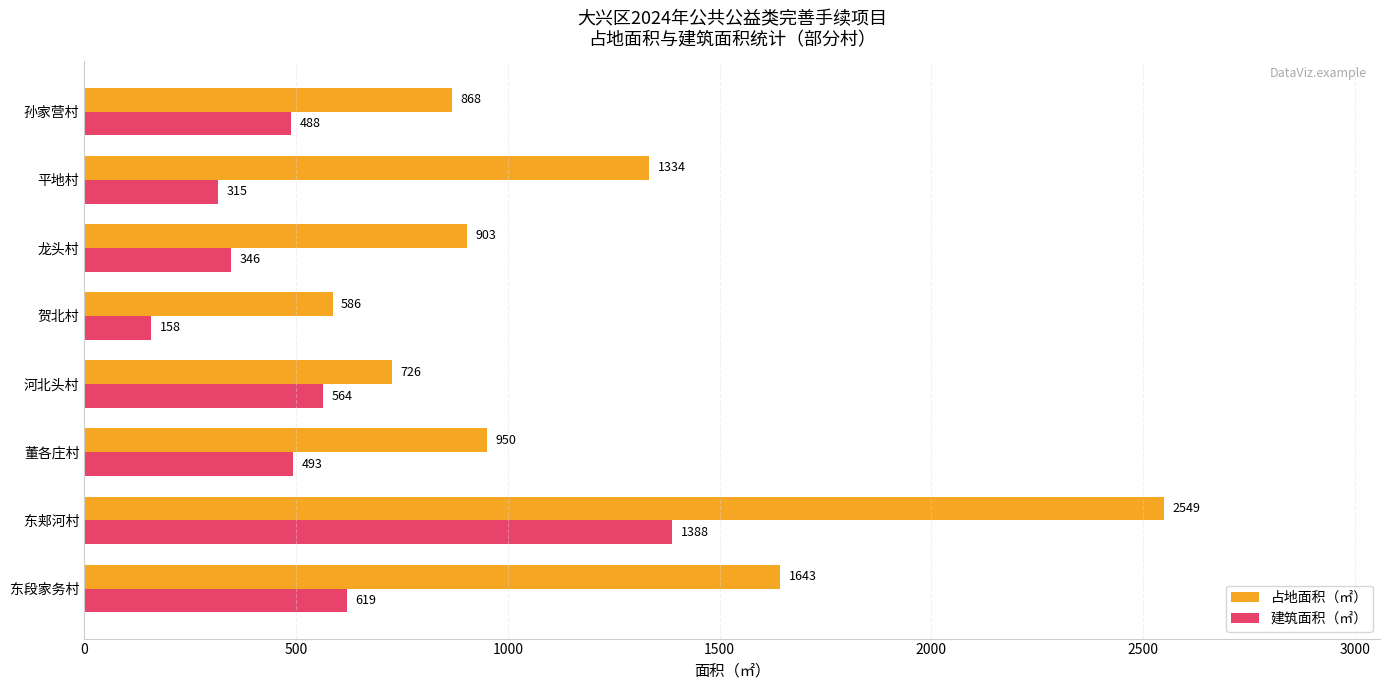

Which series changed the most between 龙头村 and 孙家营村?

建筑面积（㎡）